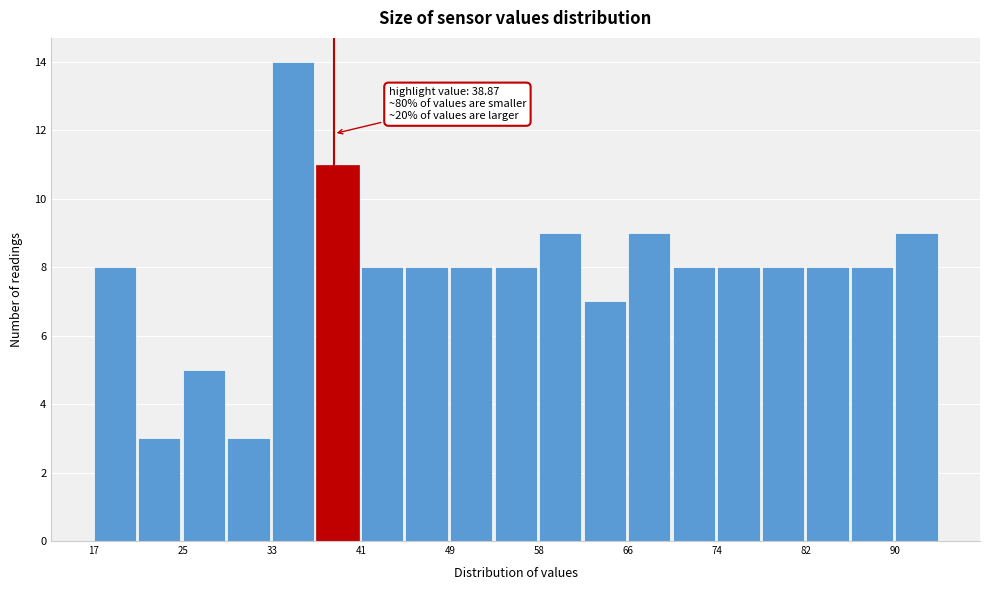

Over which range of the x-axis is the bar tallest?

33 to 37